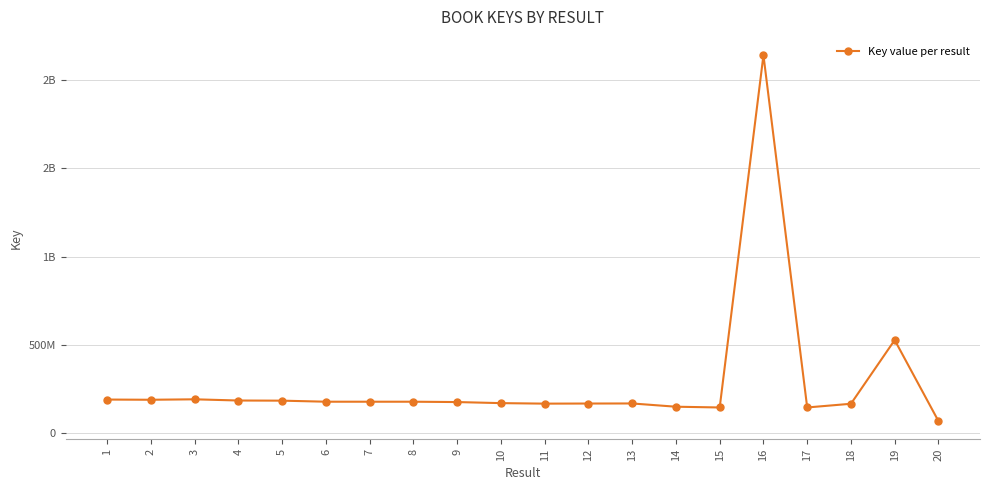

Is this an area chart (filled region under the line)?

No